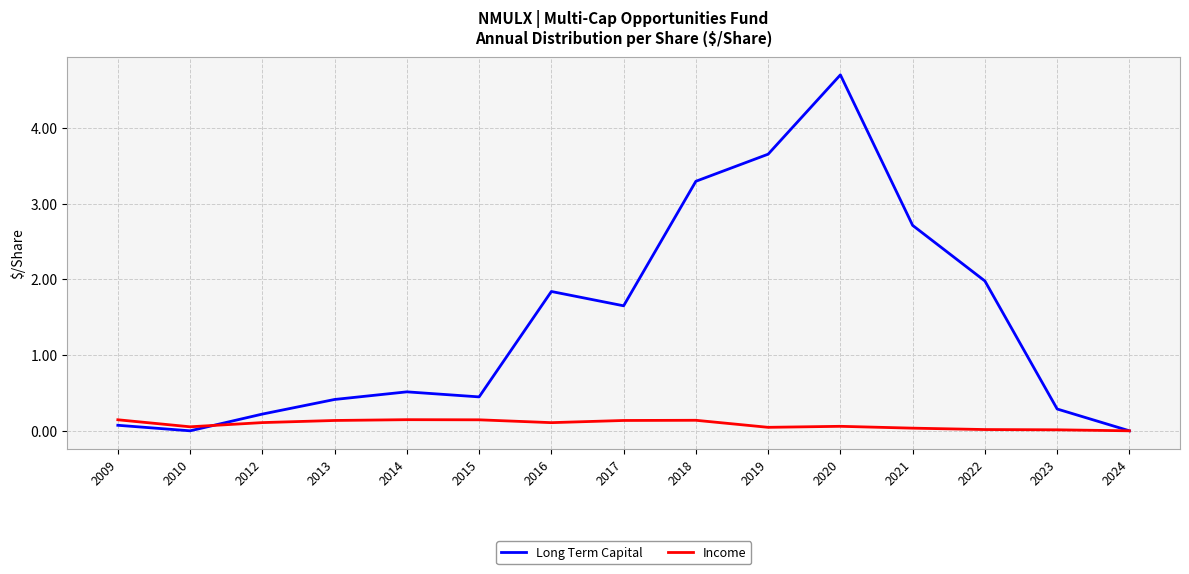

List the series in order of their overall mean, lowest first.

Income, Long Term Capital